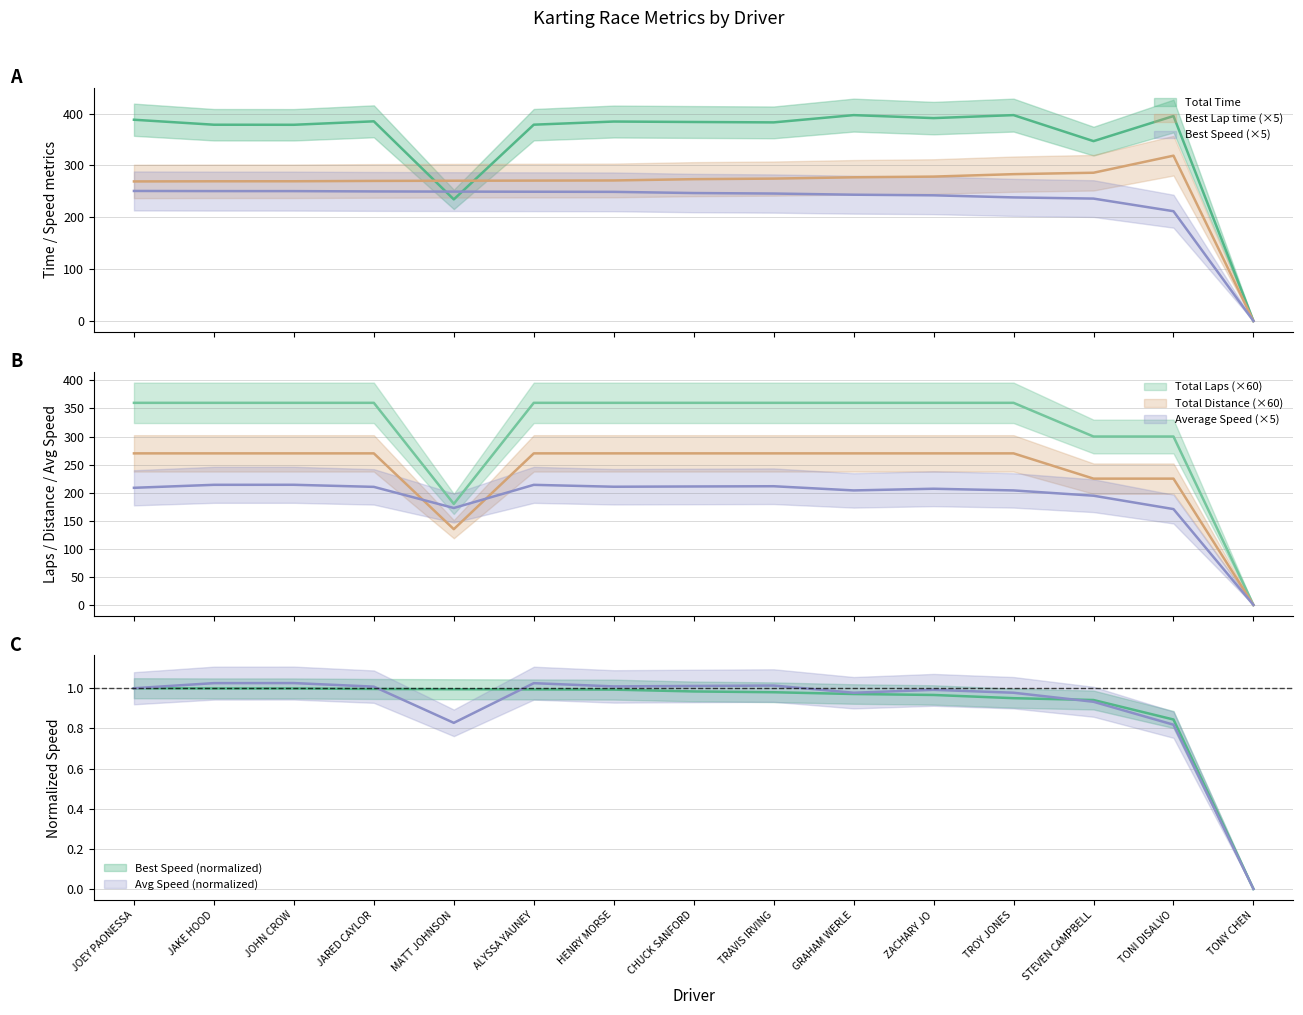

List the labels in order of Best Lap time value, largest first.

TONI DISALVO, STEVEN CAMPBELL, TROY JONES, ZACHARY JO, GRAHAM WERLE, TRAVIS IRVING, CHUCK SANFORD, HENRY MORSE, ALYSSA YAUNEY, MATT JOHNSON, JARED CAYLOR, JOHN CROW, JAKE HOOD, JOEY PAONESSA, TONY CHEN